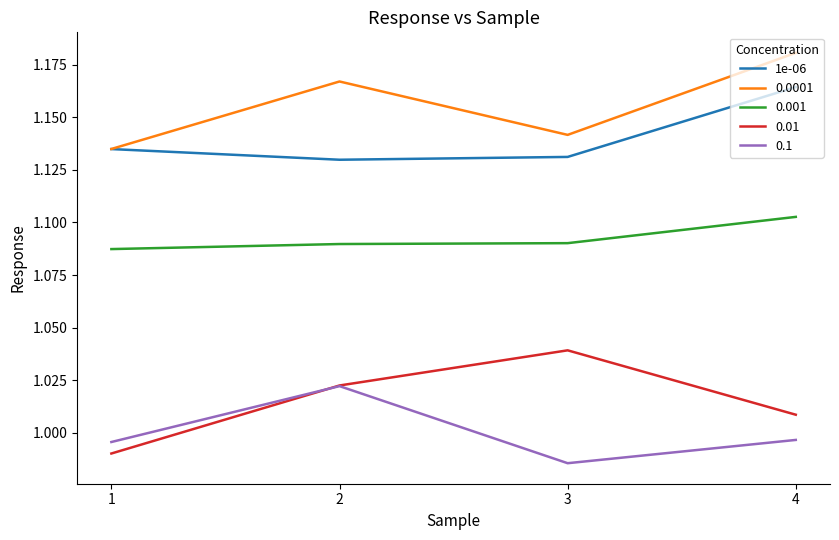

True or false: 0.001 has a value of 1.9 at 4.

False